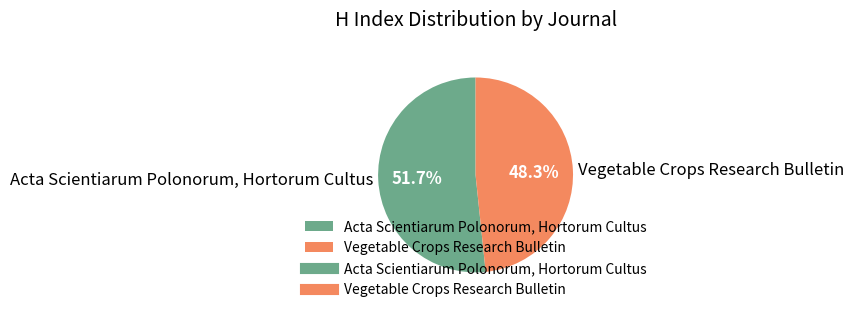

Which category has the biggest portion of the pie?

Acta Scientiarum Polonorum, Hortorum Cultus